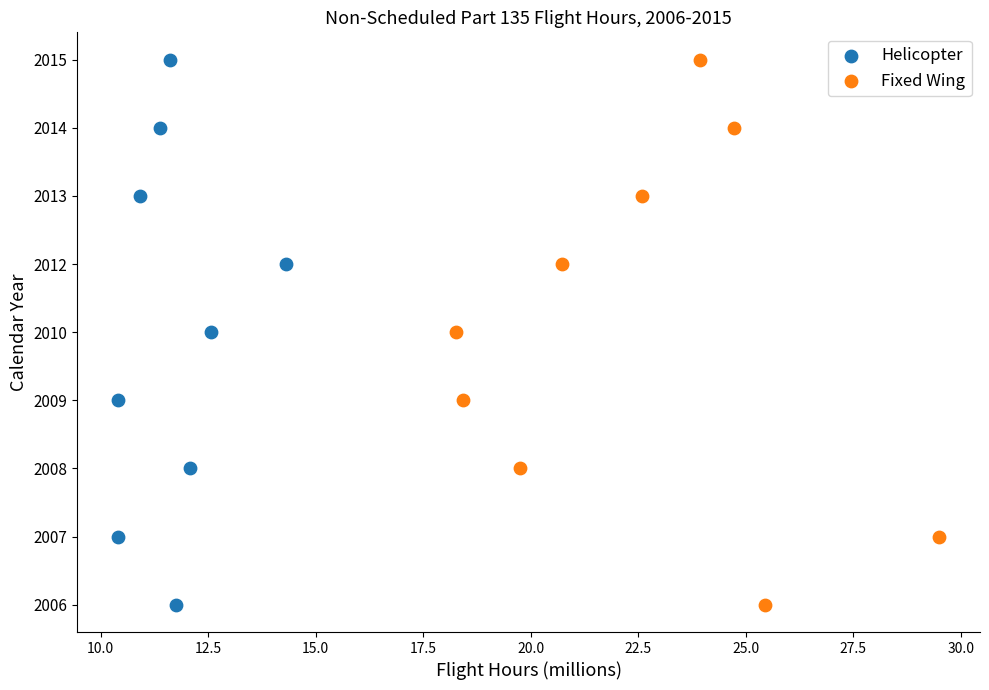

What are all the series names shown in the legend?

Helicopter, Fixed Wing